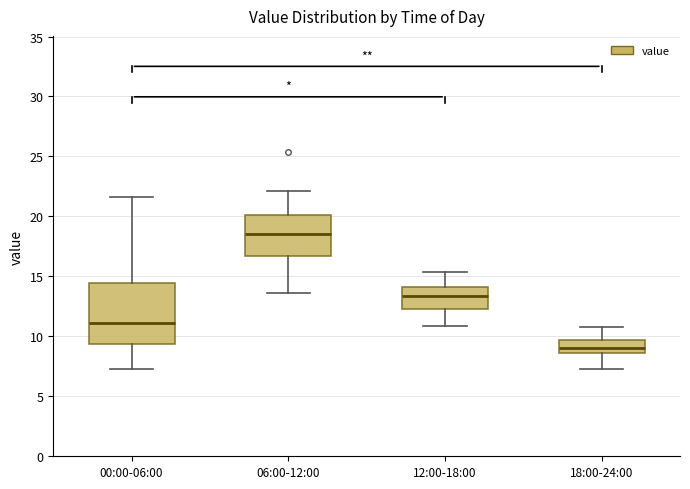

Which box has the lowest median line?

18:00-24:00